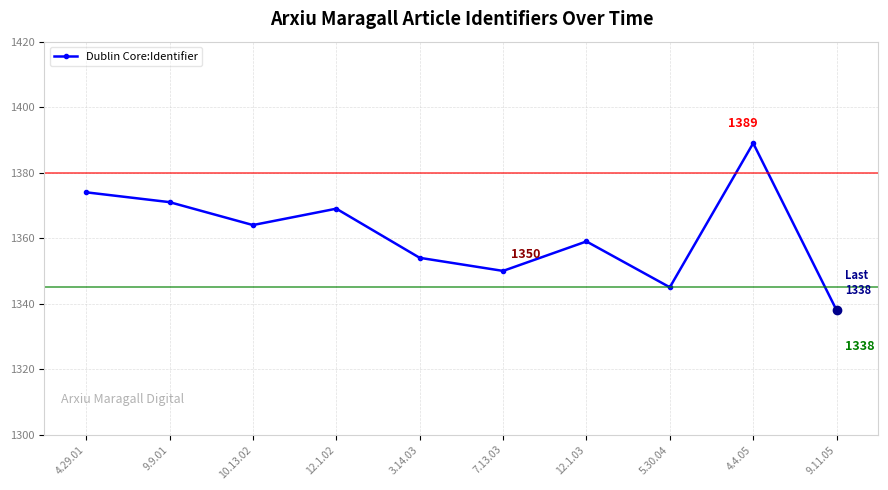

What position from the right is 5.30.04?

3